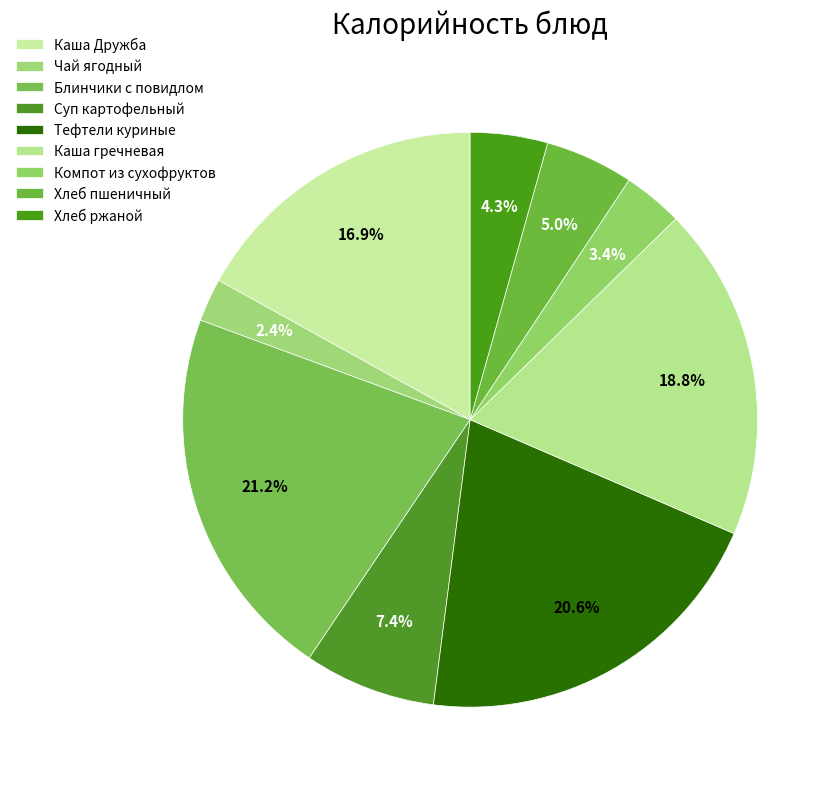

Count the number of slices in the pie.

9